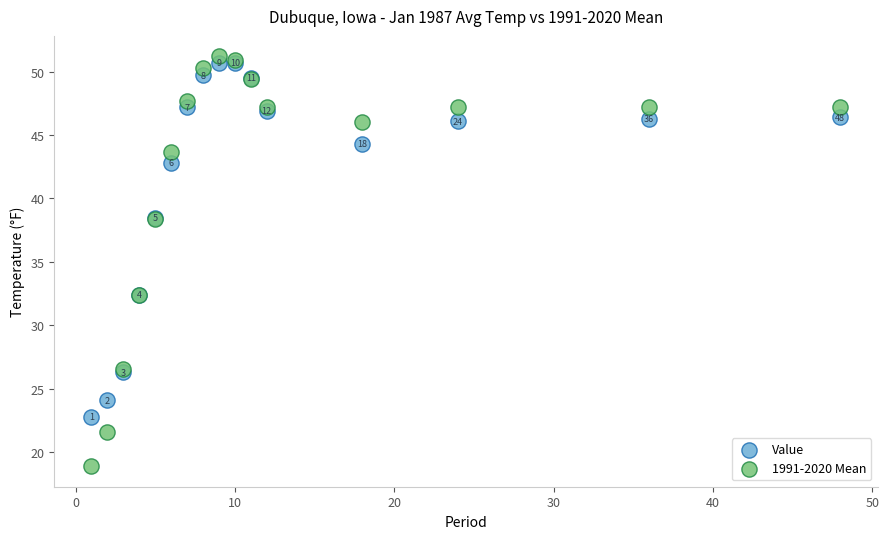

In the Value series, what Y value is closest to 36?

38.5